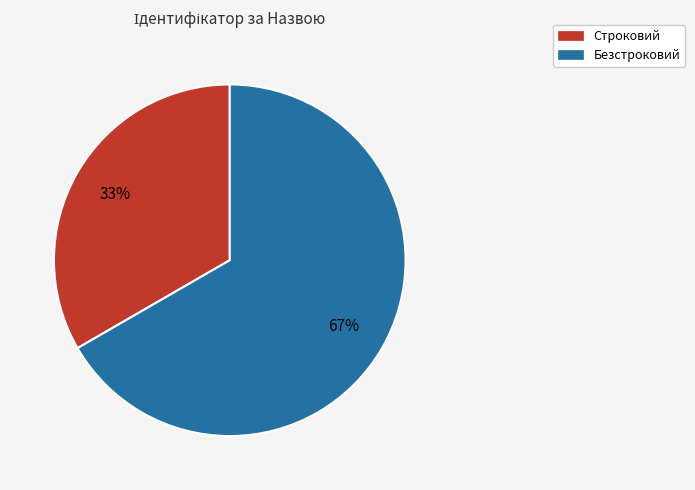

How many segments does this pie chart have?

2